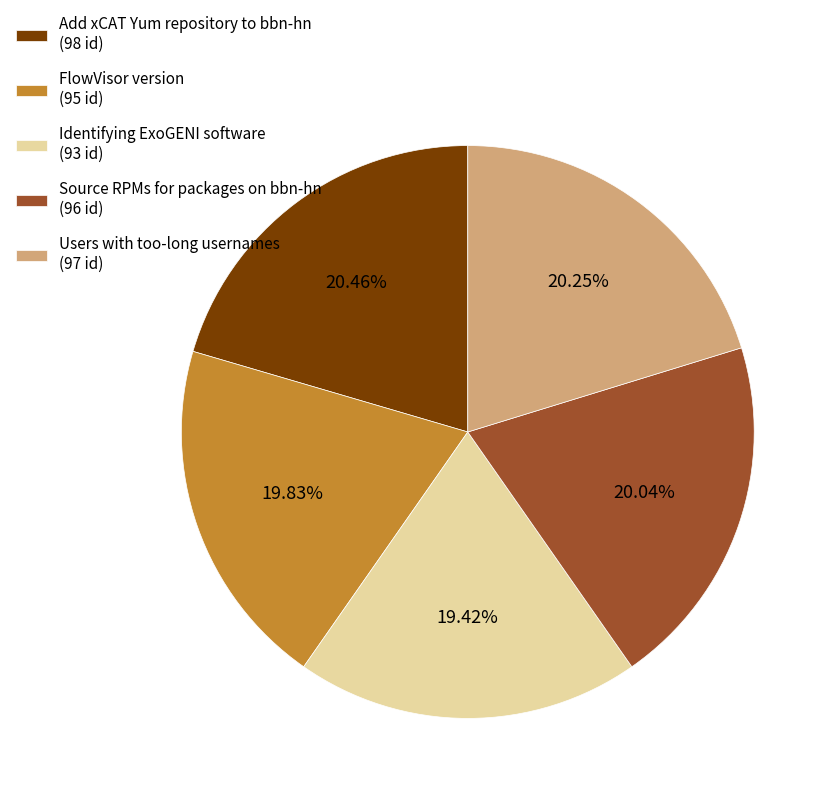

Is the sum of Users with too-long usernames (97 id) and Add xCAT Yum repository to bbn-hn (98 id) greater than half?

No